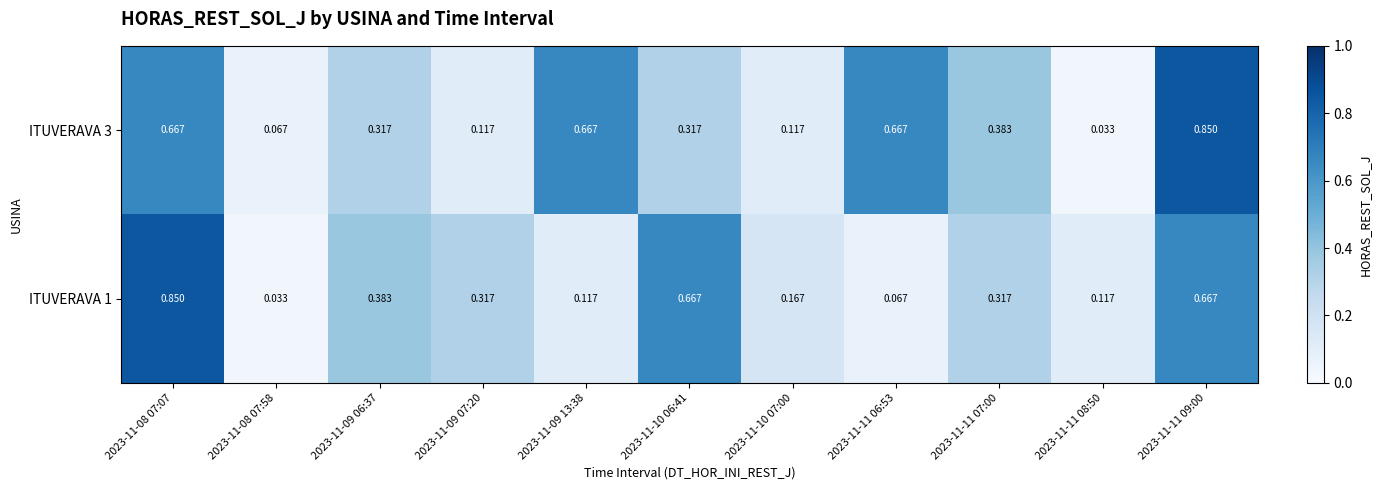

Is the value of ITUVERAVA 3 at 2023-11-09 07:20 greater than the value of ITUVERAVA 1 at 2023-11-10 07:00?

No